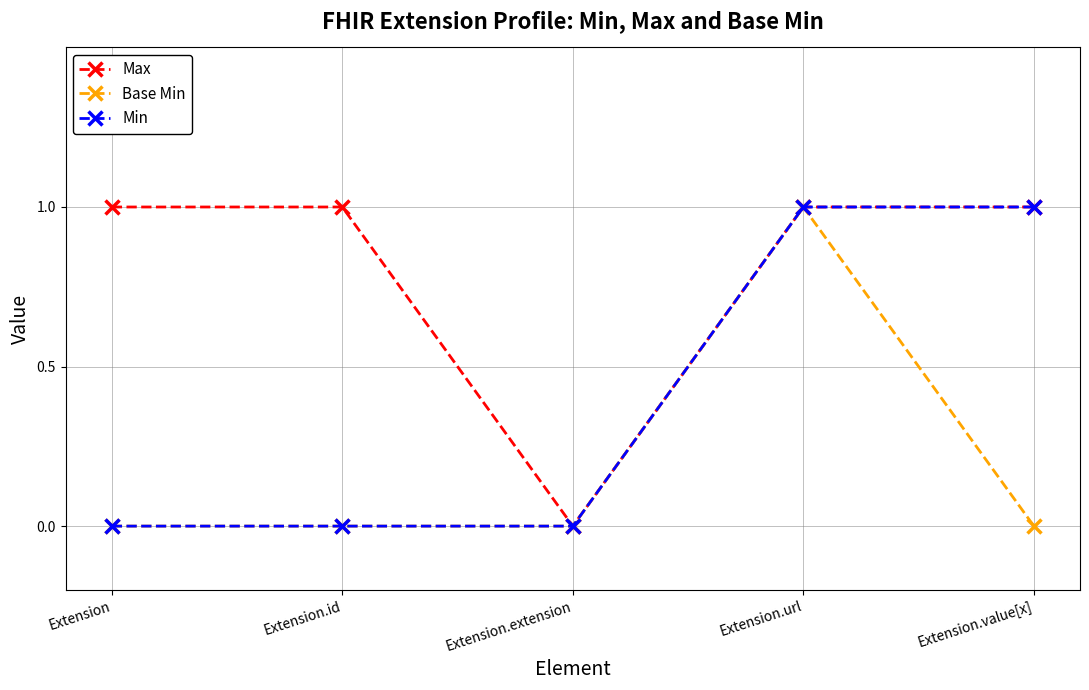

Which series changed the most between Extension.id and Extension.extension?

Max